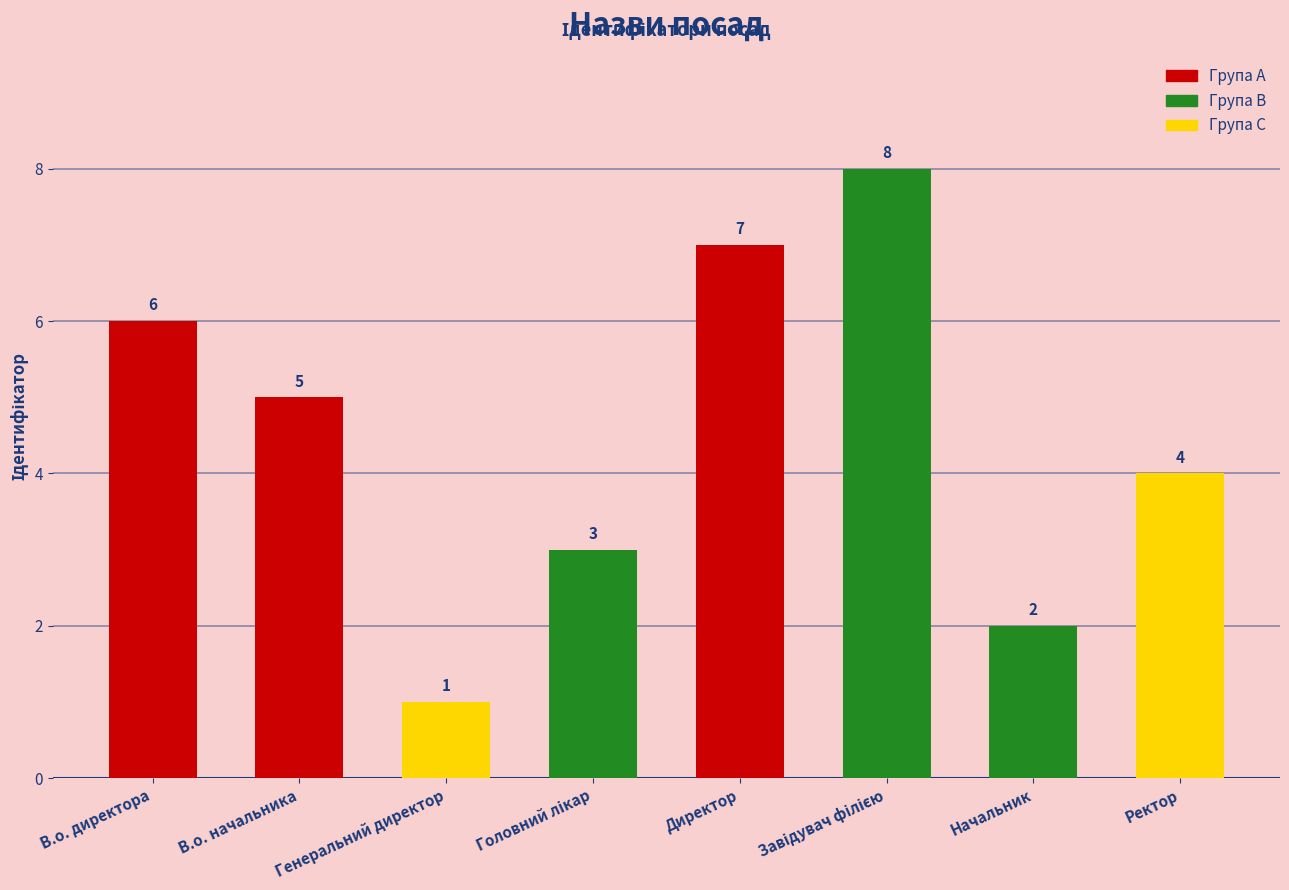

Which has a higher value, В.о. директора or Начальник?

В.о. директора